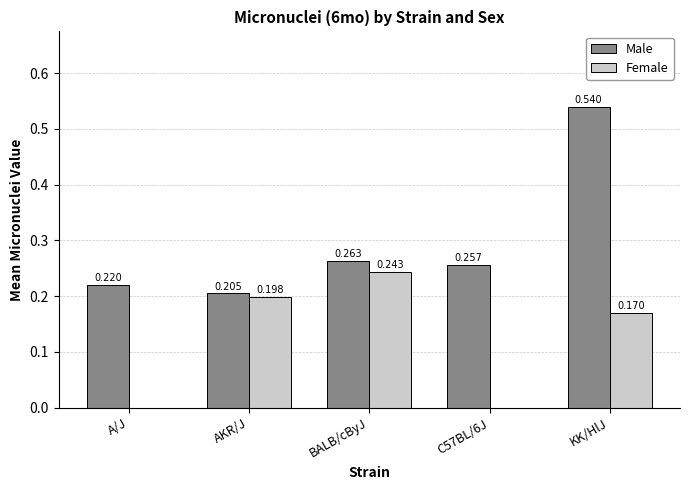

Between AKR/J and BALB/cByJ, which series saw the biggest shift?

Male